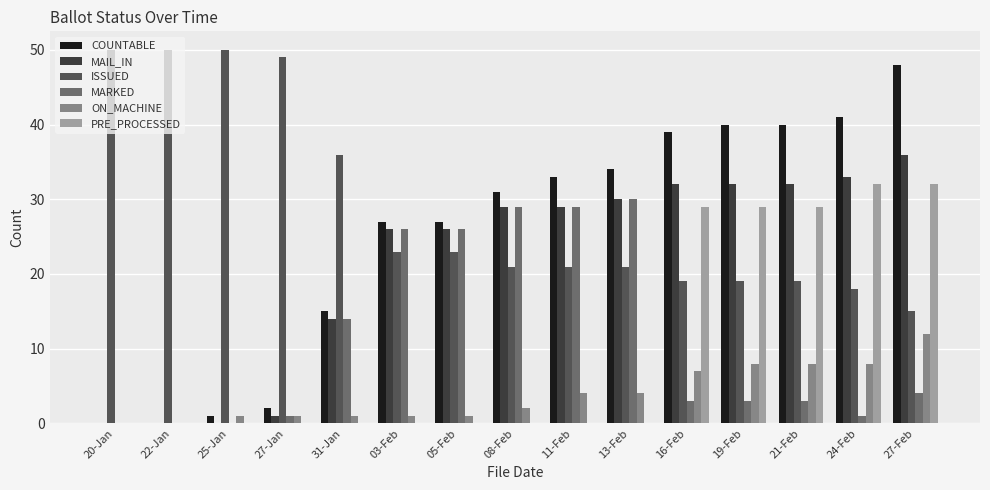

How many series are shown in this chart?

6